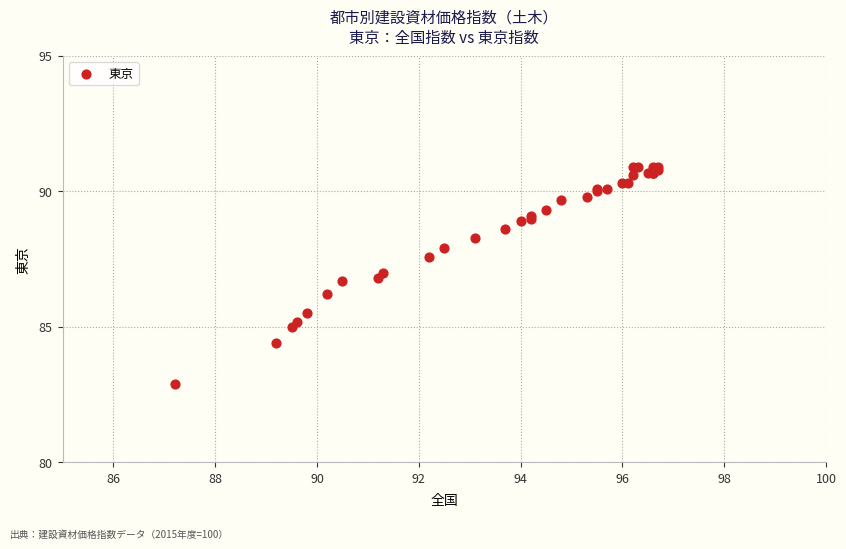

What Y value in the scatter plot is closest to 86?

86.2